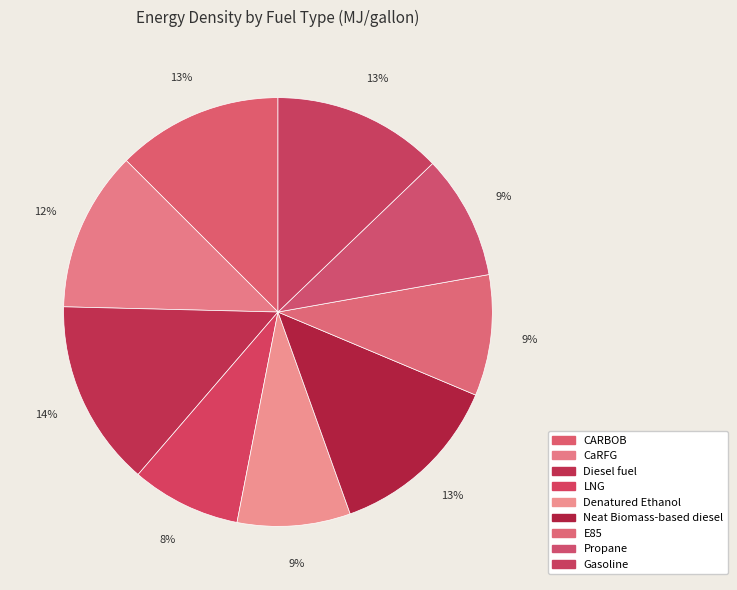

Between E85 and Gasoline, which is larger?

Gasoline